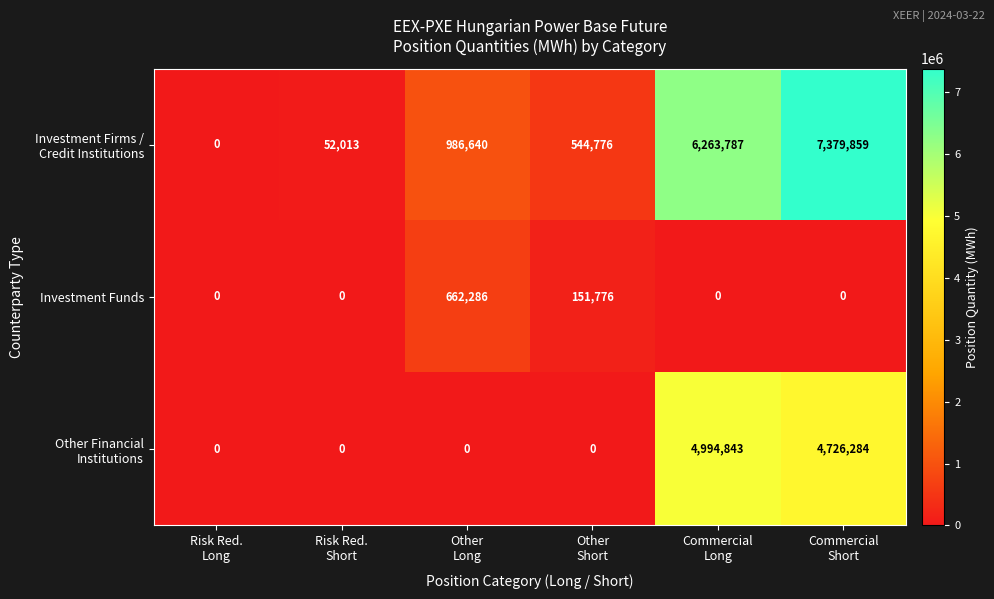

How many categories are shown in the chart?

6